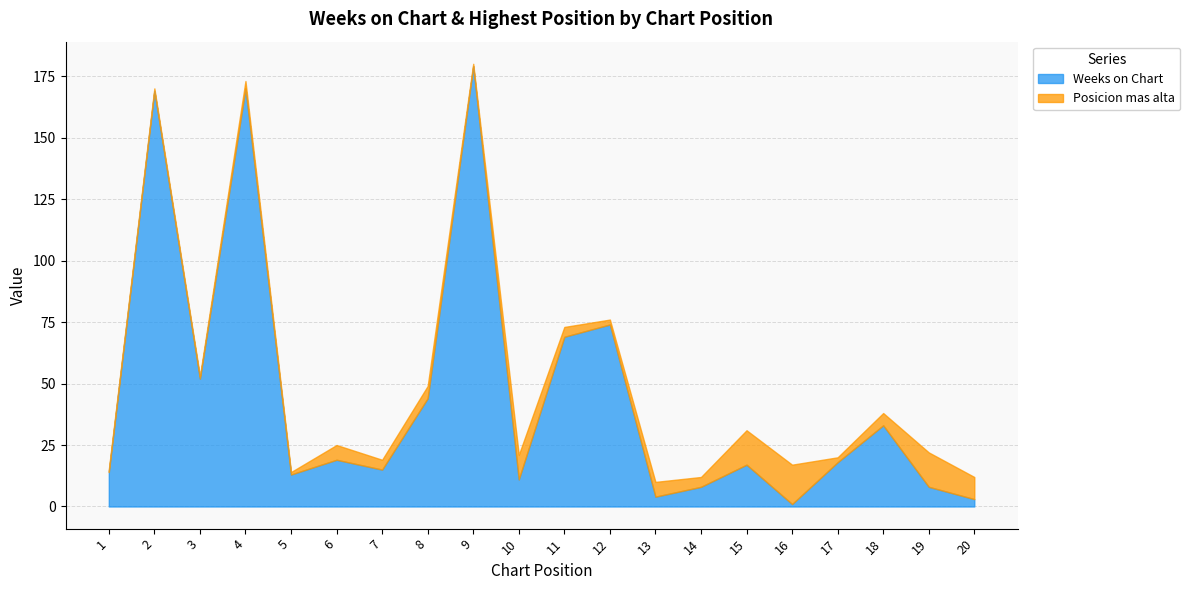

What is the value of the Posicion mas alta point at the 19th from the left?

14